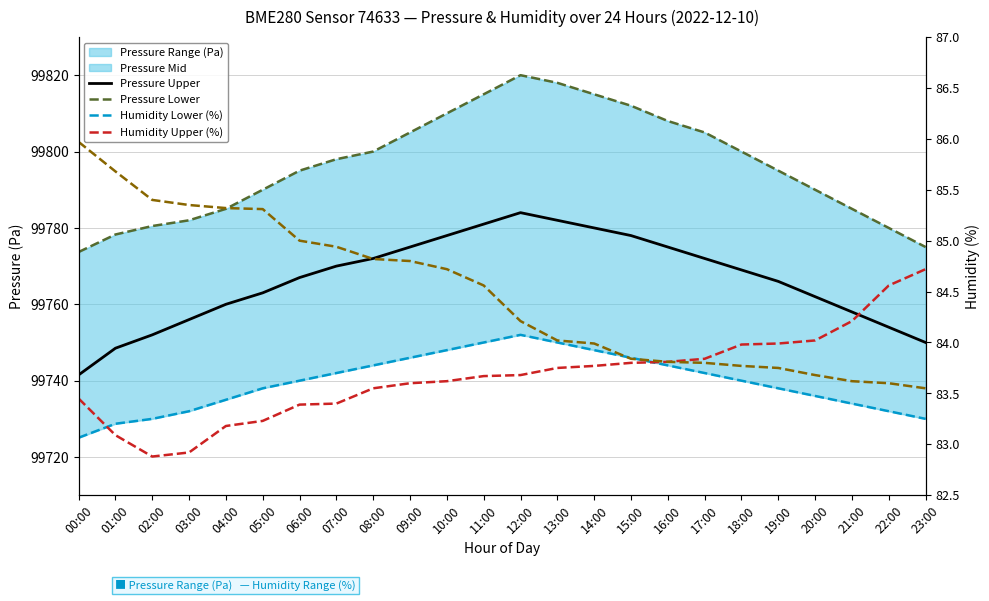

What is the label of the 20th point from the left?

19:00